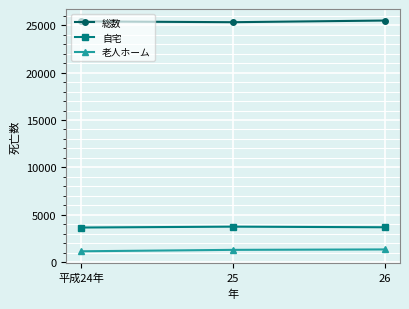

What is the maximum value for 自宅?

3737